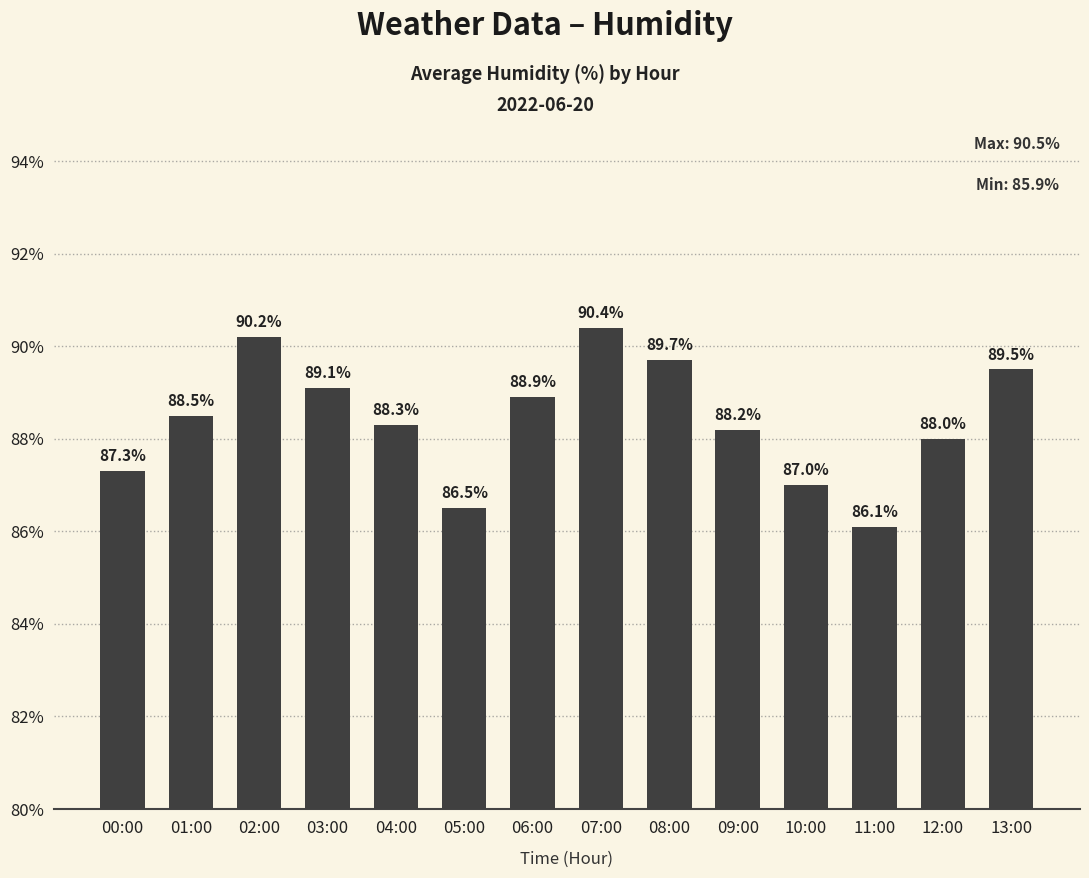

What is the value of the 11th bar from the left?

87.0